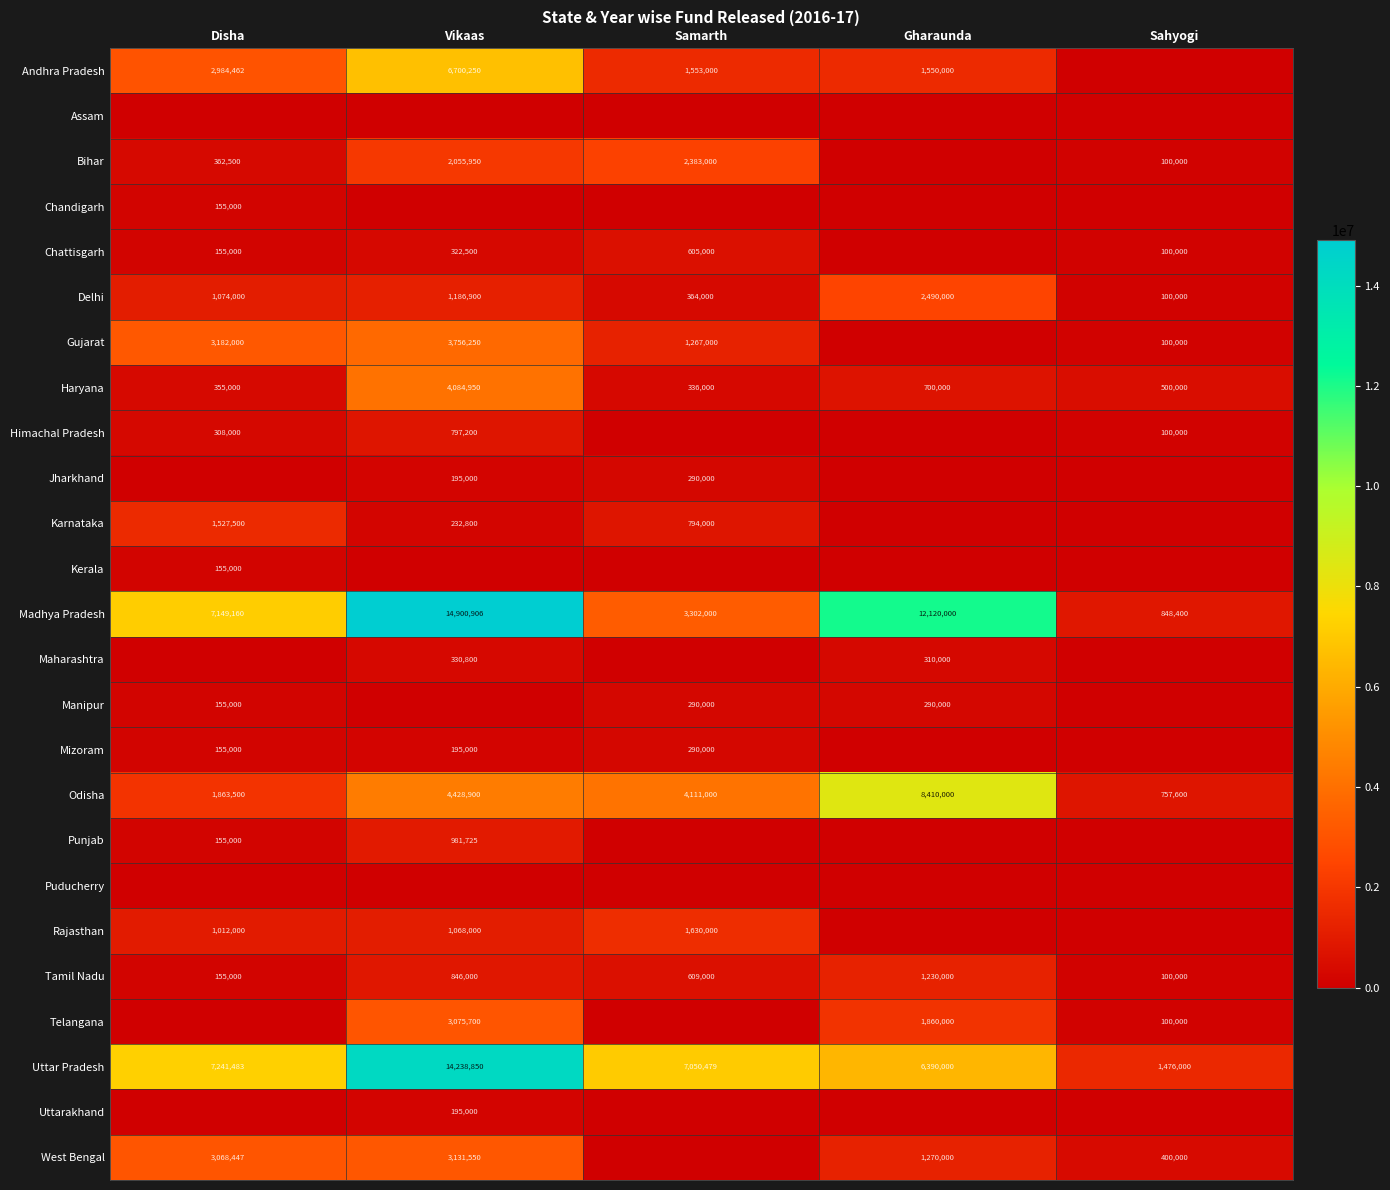

What is the average value of the Haryana series?

1195190